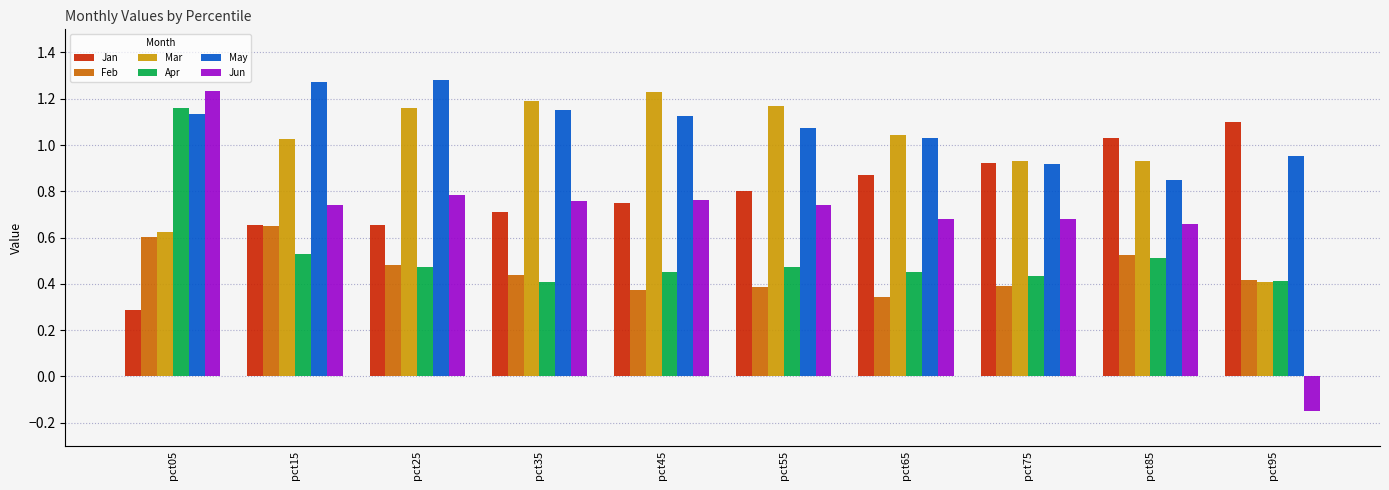

What is the sum of all Feb values?

4.6